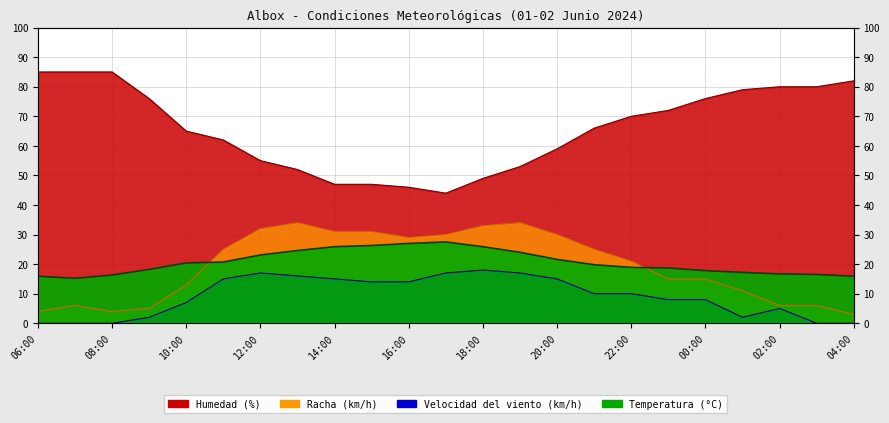

The value of Temperatura (°C) at 09:00 is 18.2. True or false?

True